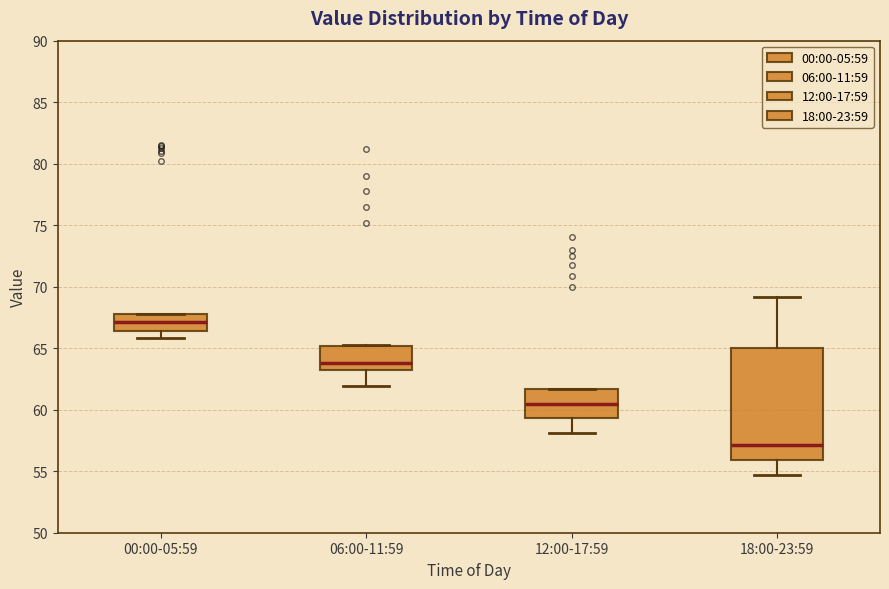

Reading left to right, read every box against the y-axis: the position of its median line, the range the box covers, and the ends of its whiskers. The values are not printed on the chart, so give them approximately, as read against the axis.

00:00-05:59: median 67.0, box 66.5 to 68.0, whiskers 66.0 to 68.0
06:00-11:59: median 64.0, box 63.0 to 65.0, whiskers 62.0 to 65.5
12:00-17:59: median 60.5, box 59.5 to 61.5, whiskers 58.0 to 61.5
18:00-23:59: median 57.0, box 56.0 to 65.0, whiskers 54.5 to 69.0